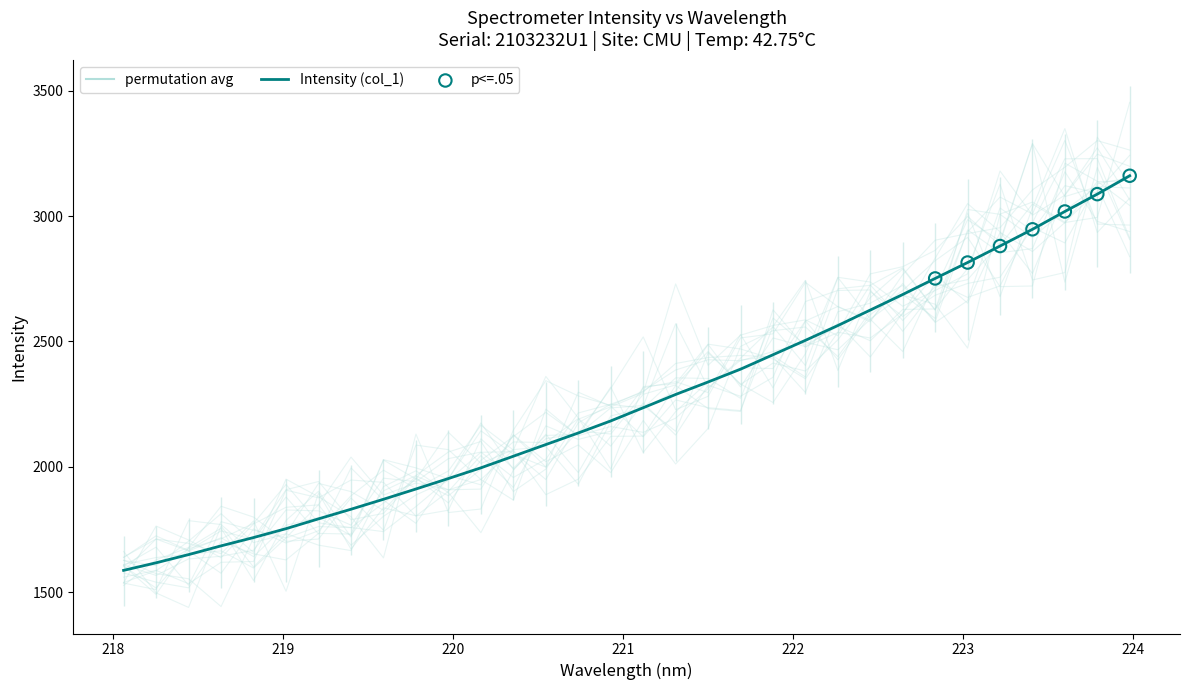

What is the lowest value of the Intensity (col_1) series?

1586.9